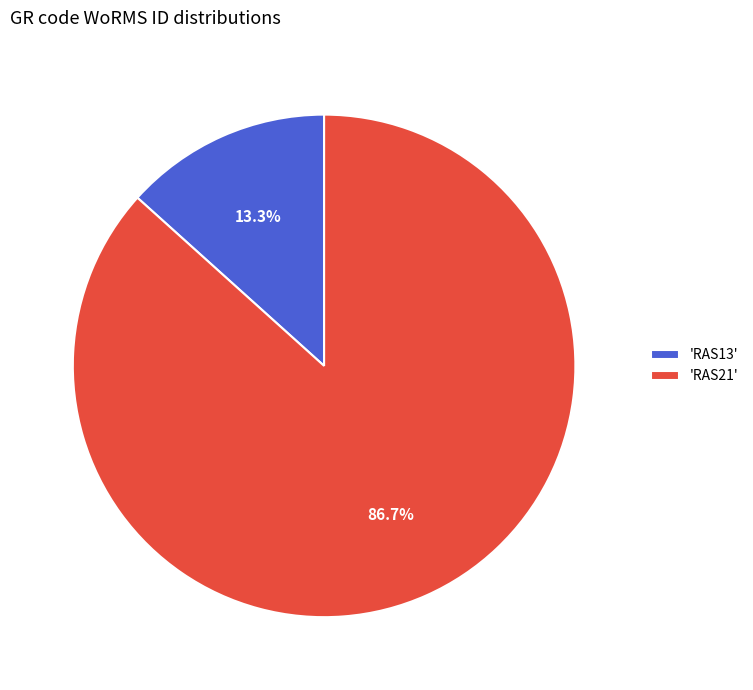

How many segments does this pie chart have?

2